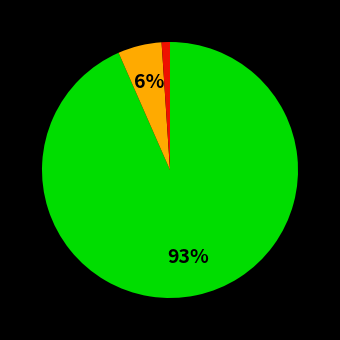

To the nearest percent, what is the average slice percentage?

33%